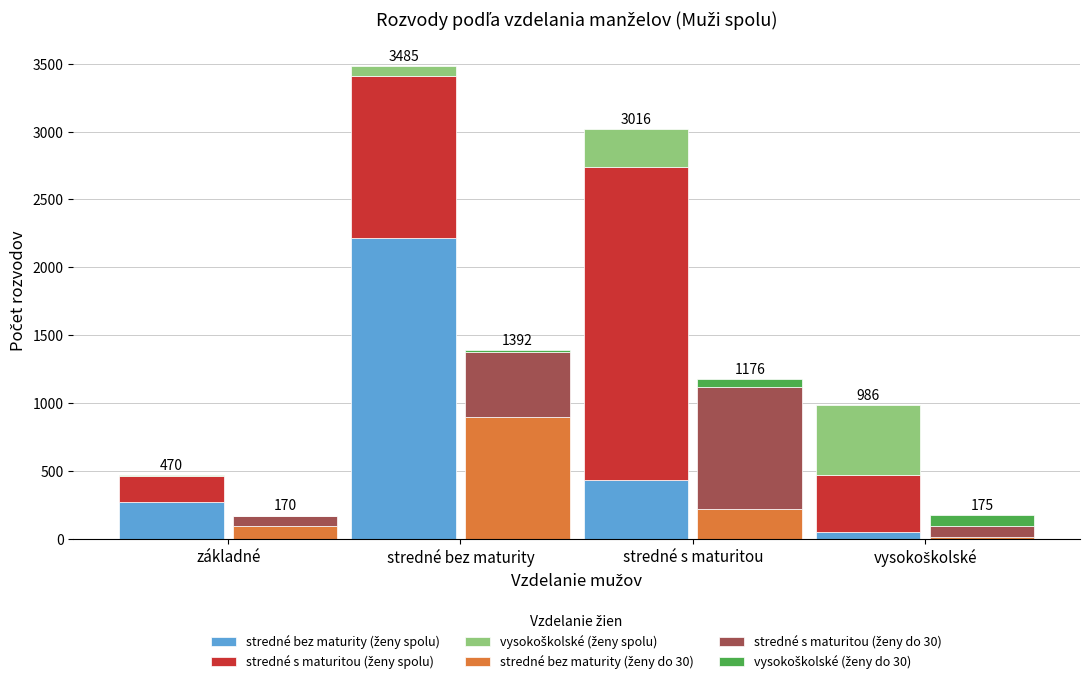

Between stredné bez maturity and vysokoškolské, which is larger?

stredné bez maturity